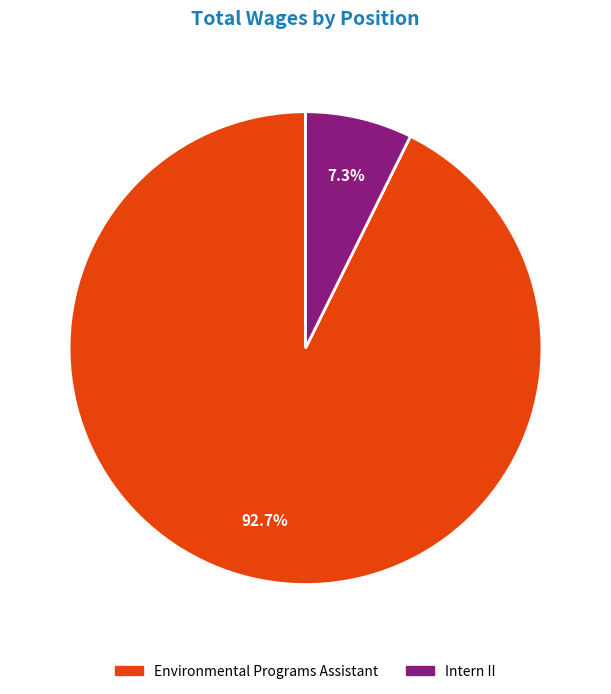

The Intern II slice represents 1% of the pie. True or false?

False